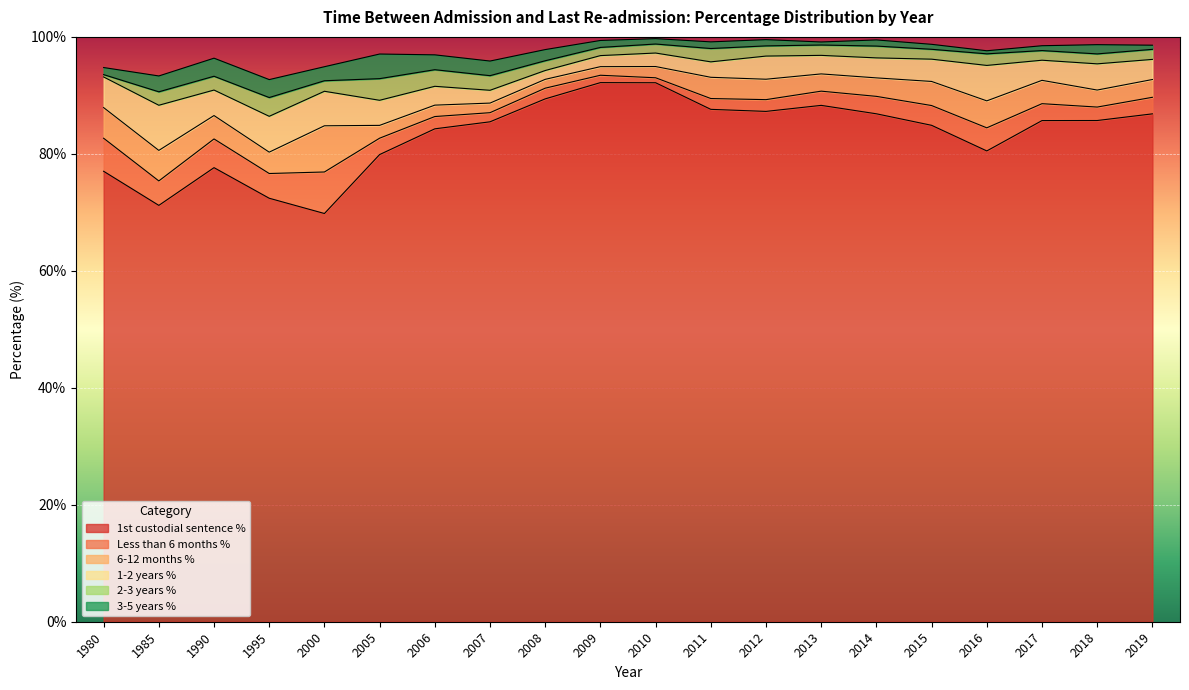

What is the value of the 6-12 months % point at the 7th from the left?

1.9